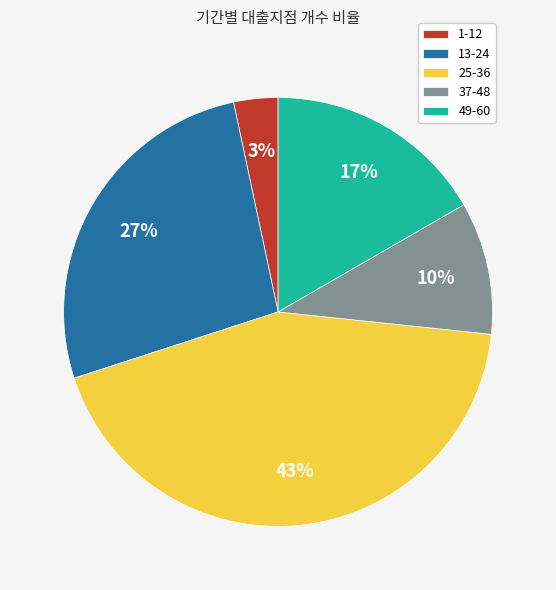

How many slices are in this pie chart?

5